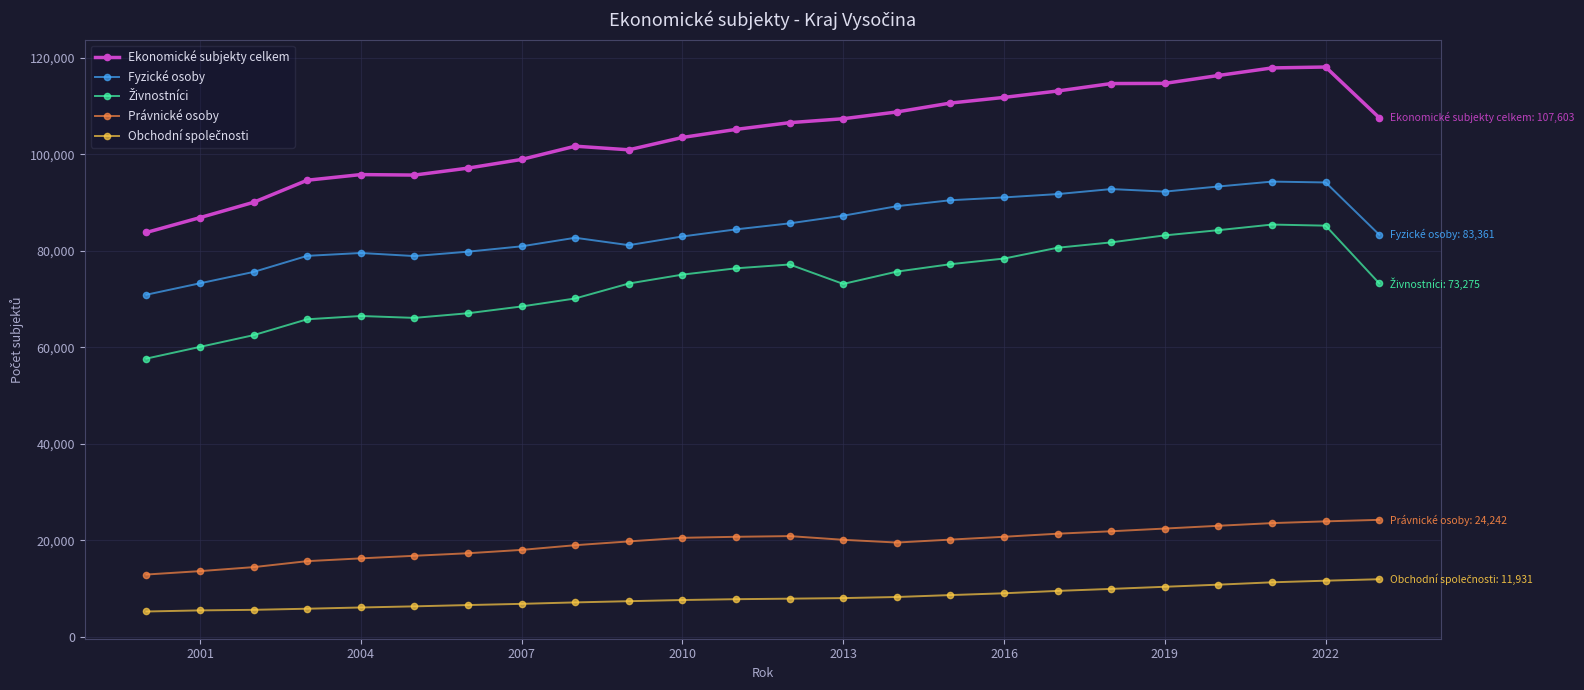

True or false: Fyzické osoby has more than 2 interior local peaks.

True